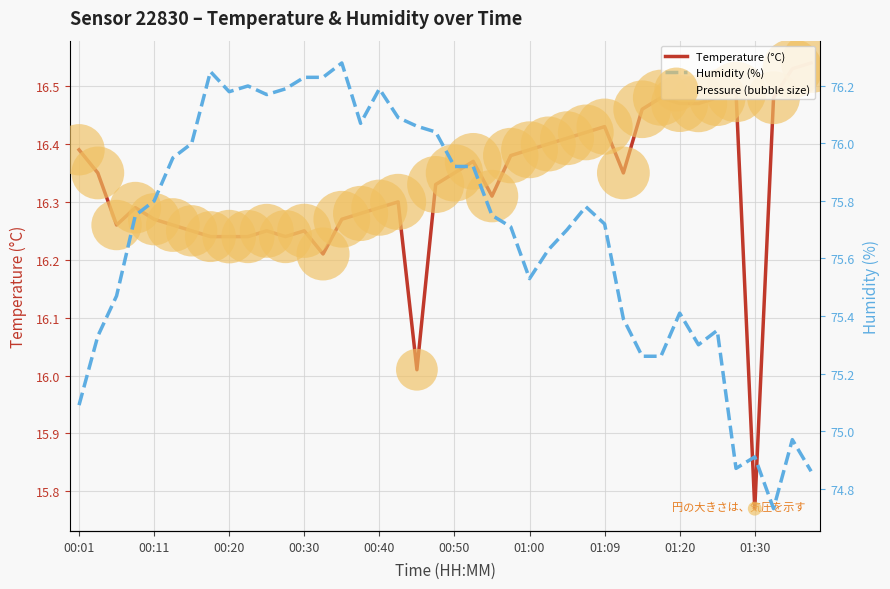

At which category is the sum across all series the highest?

14